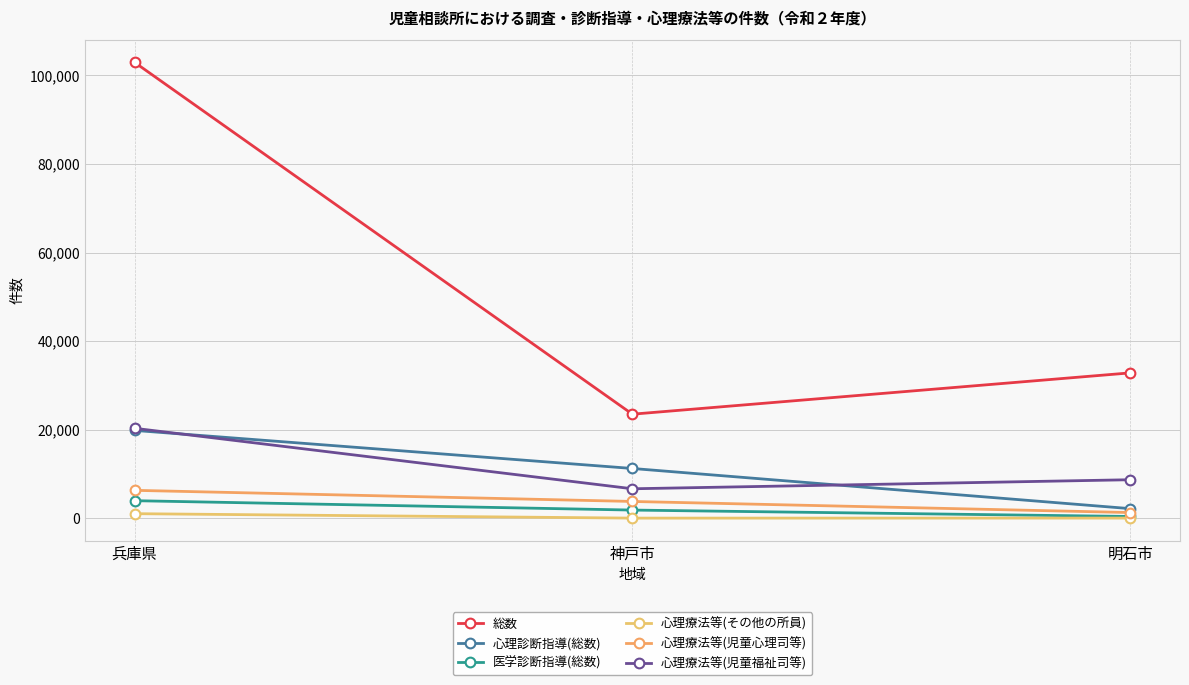

True or false: 医学診断指導(総数) has a value of 378 at 明石市.

True